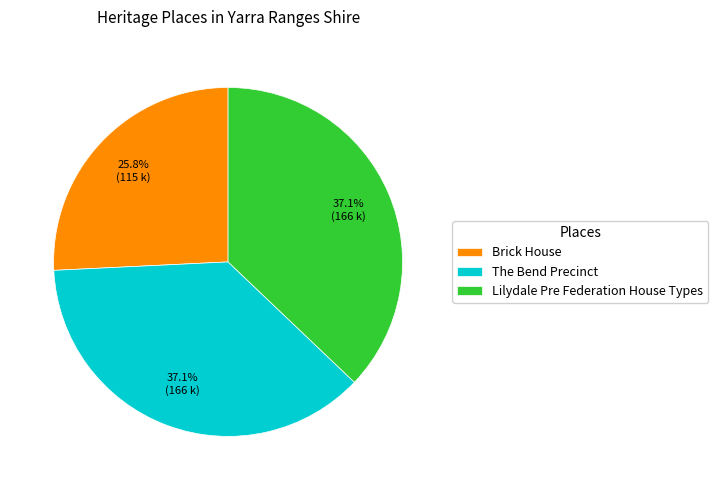

How many slices are in this pie chart?

3